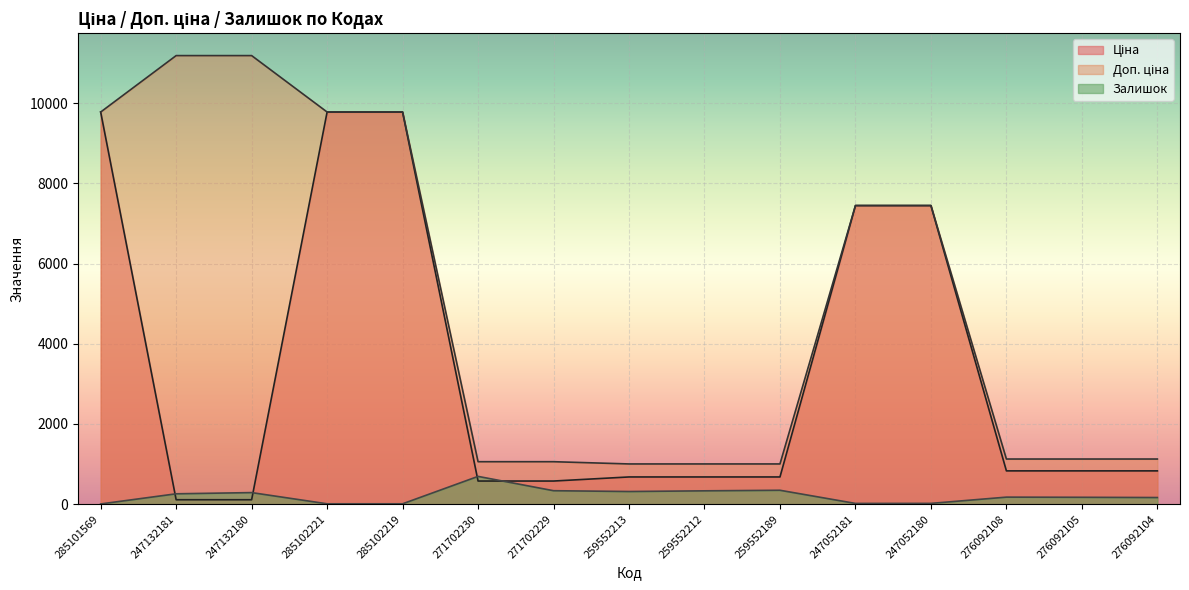

Between 271702230 and 276092105, which series saw the biggest shift?

Залишок